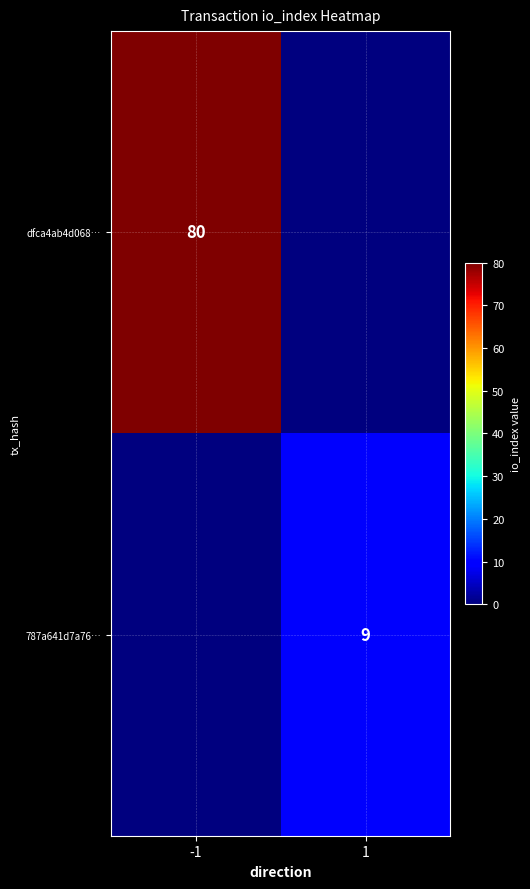

True or false: dfca4ab4d068… has a value of 126 at -1.

False